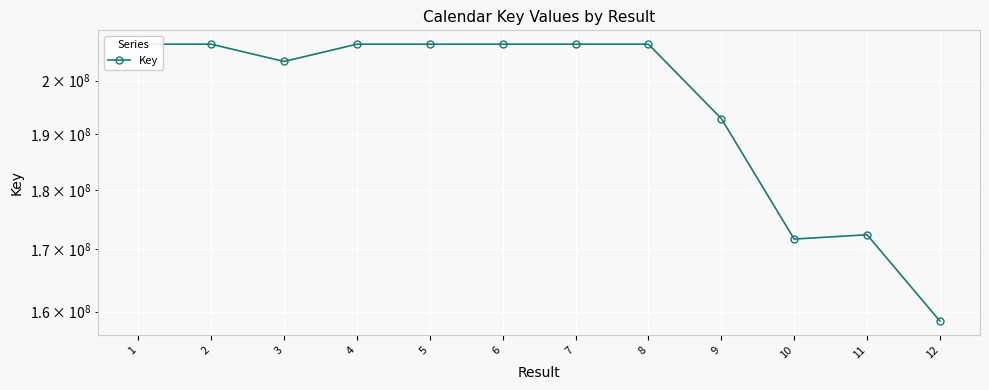

What is the difference between the second highest and second lowest values?

35559208